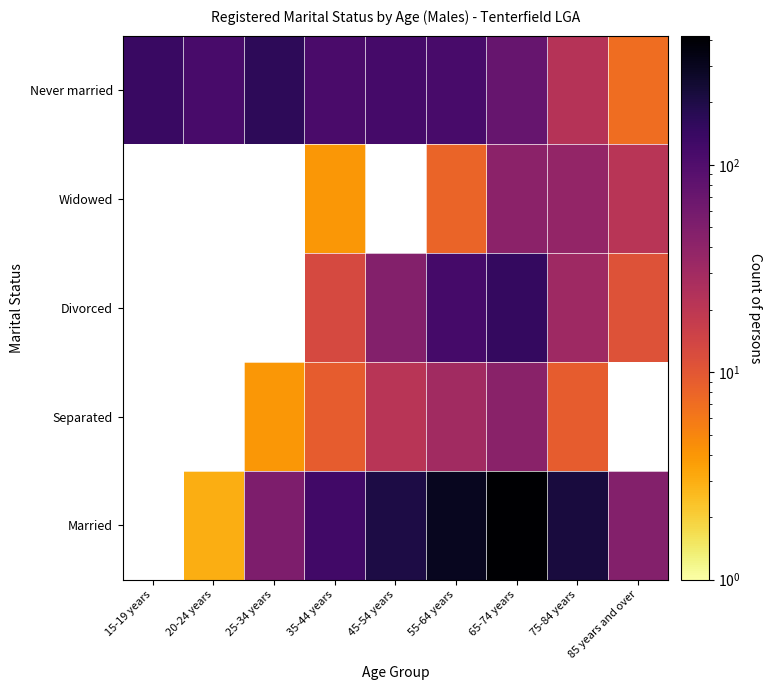

How many distinct data groups are displayed?

5